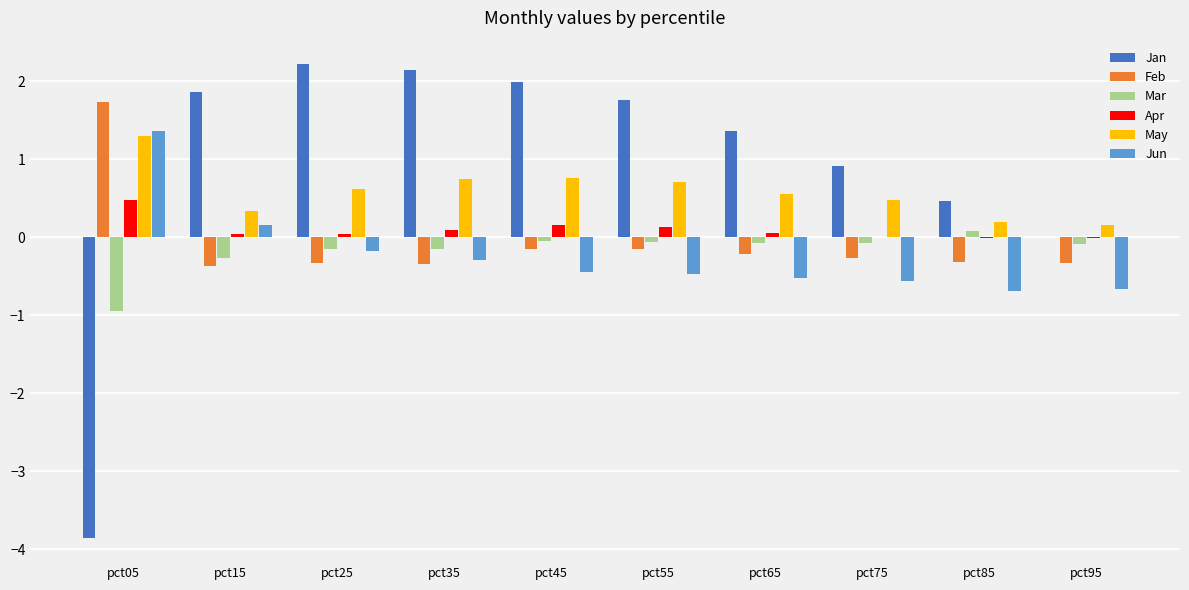

Which series has the largest total across all categories?

Jan